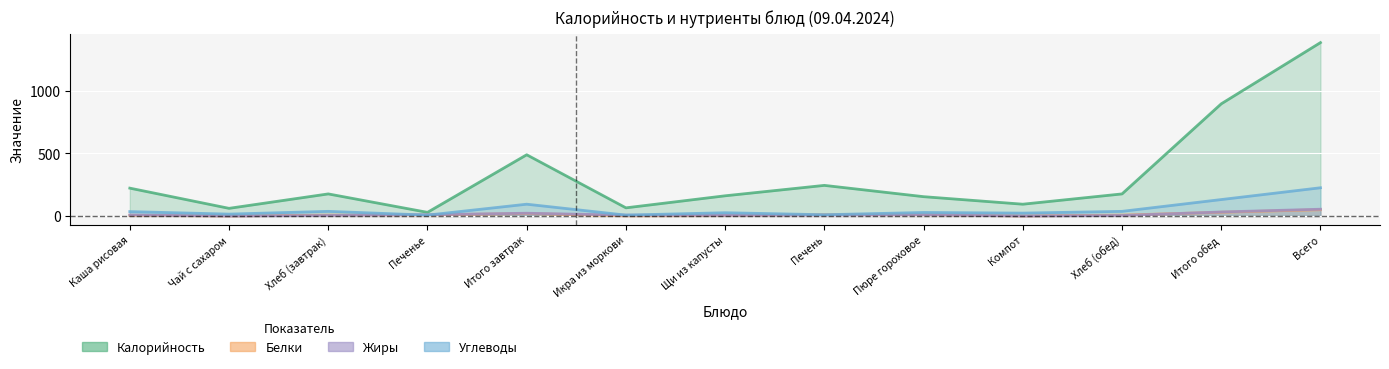

What is the difference between the second highest and minimum values in the Белки series?

30